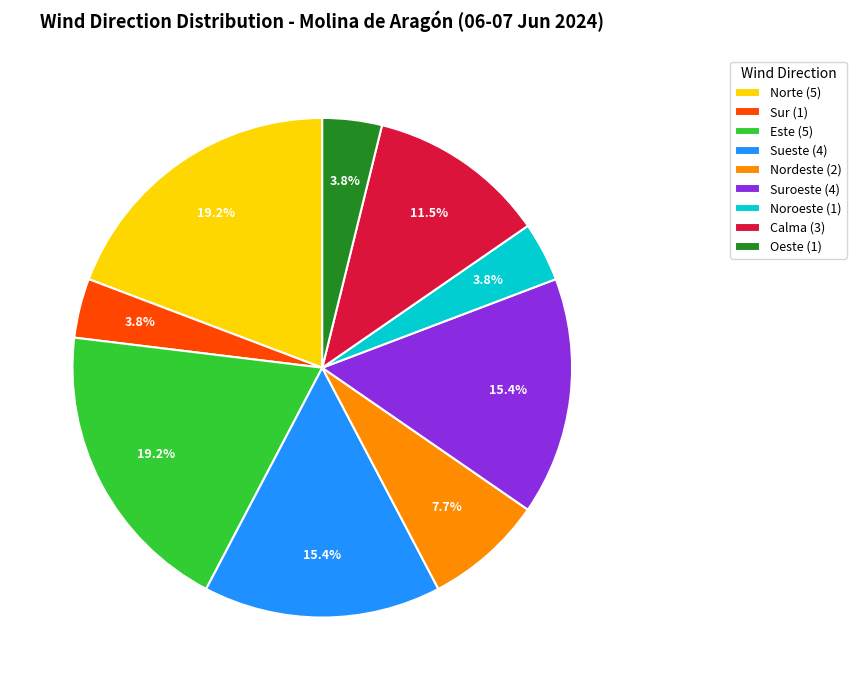

What percentage do Sueste (4) and Oeste (1) together represent?

19.2%